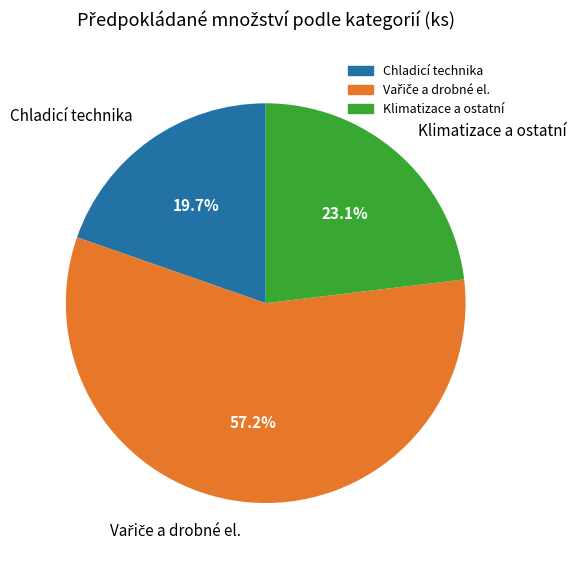

Does Chladicí technika represent more than half of the total?

No